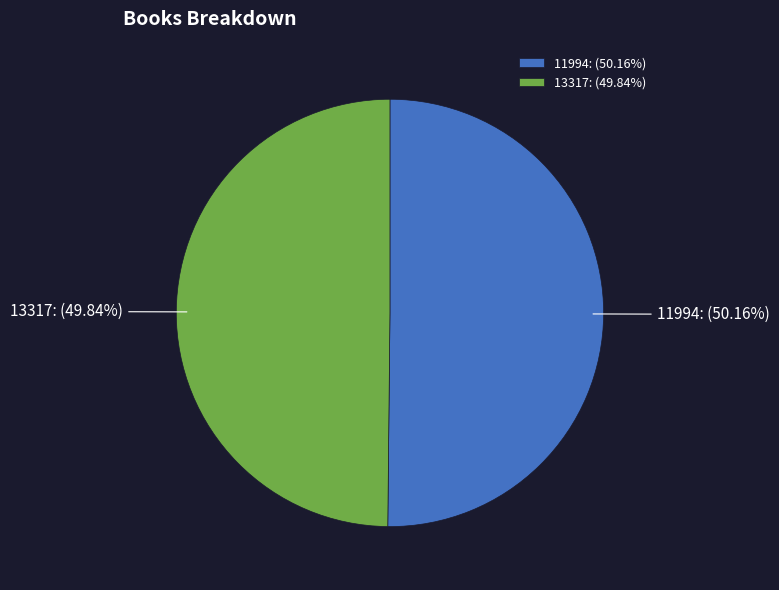

Count the number of slices in the pie.

2